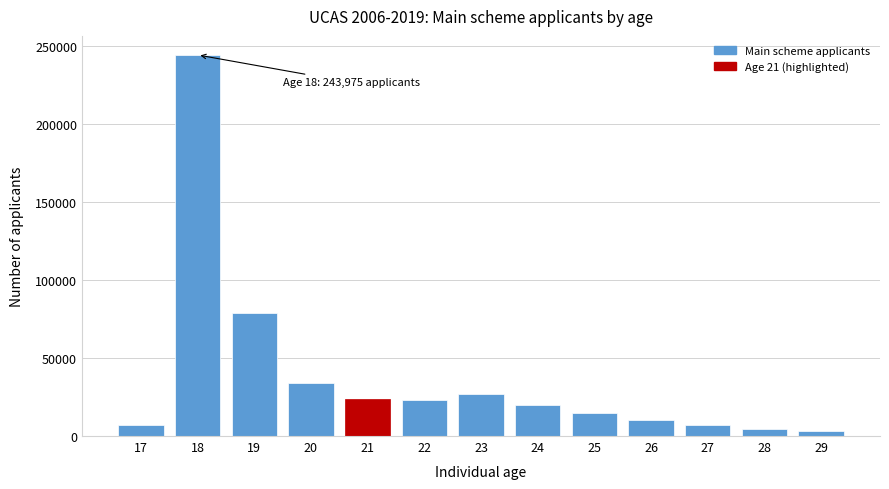

What is the greatest value displayed?

243975